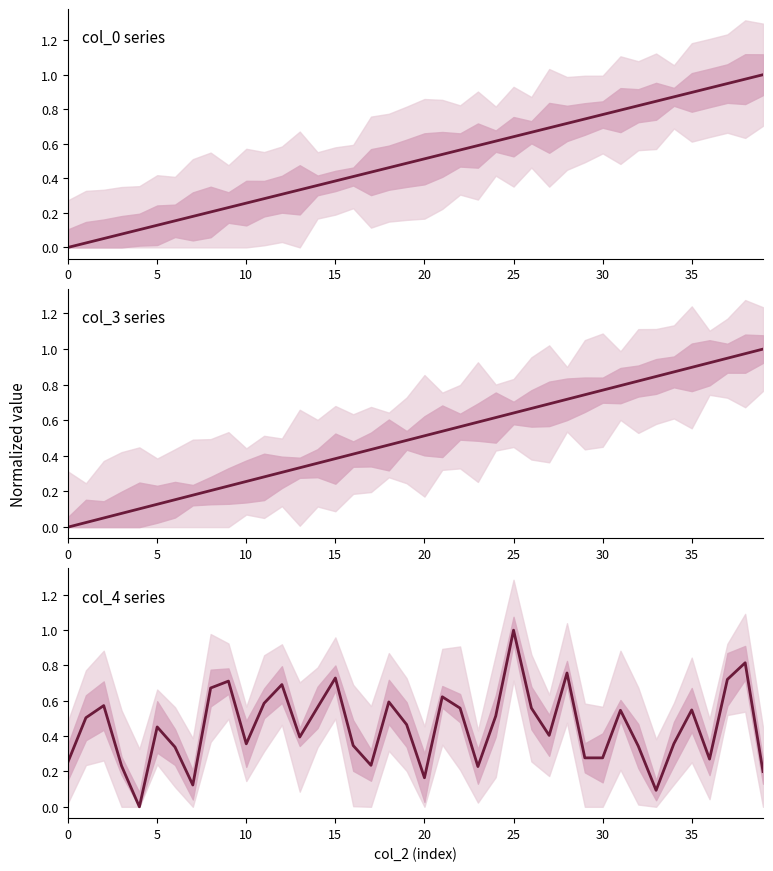

True or false: col_4 has a value of 0.4 at 15.

False